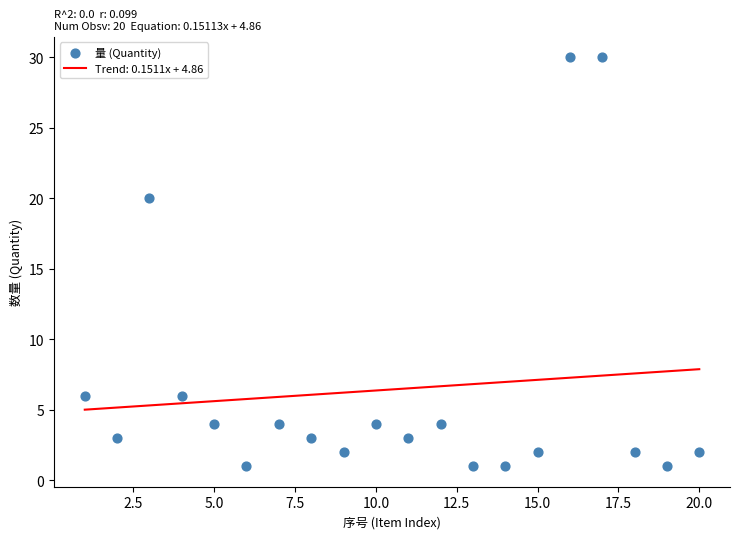

What is the range of X values (max minus min)?

19